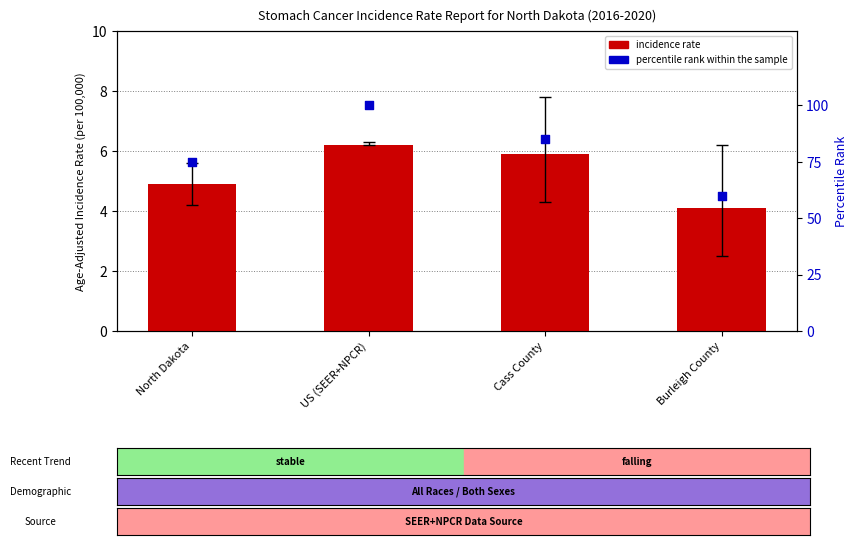

What is the total value across all series at Burleigh County?

64.1